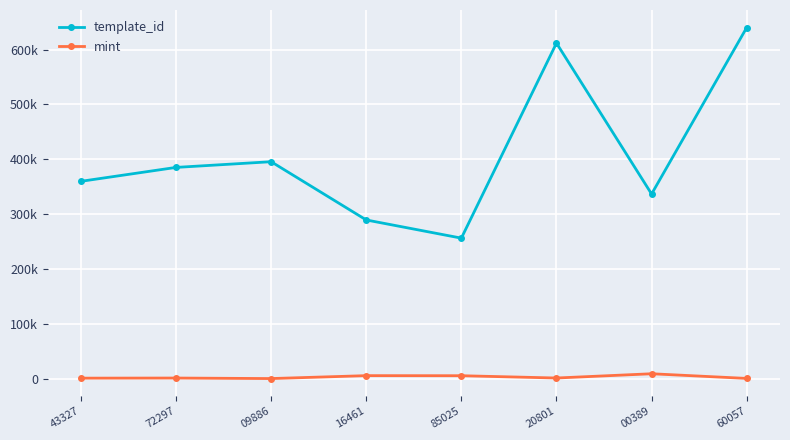

What are all the series names shown in the legend?

template_id, mint